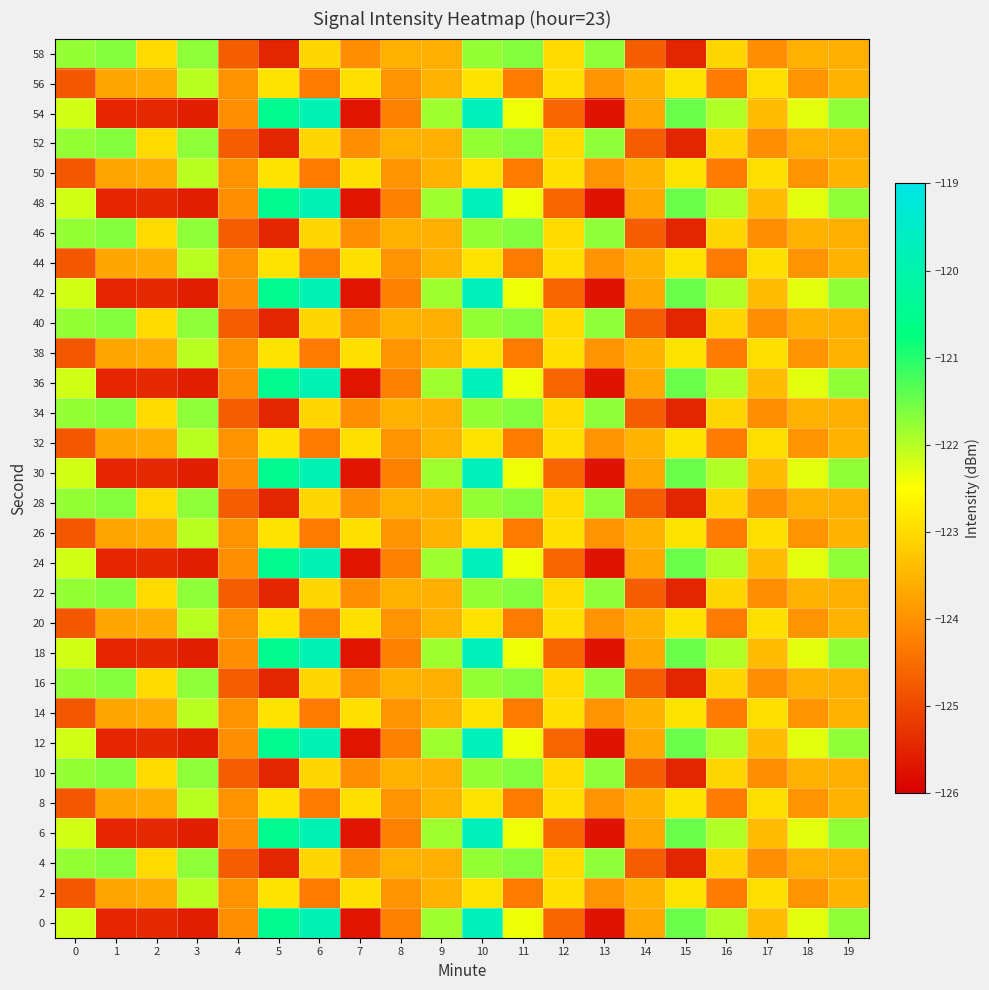

Which has a higher value, 1 or 12?

12